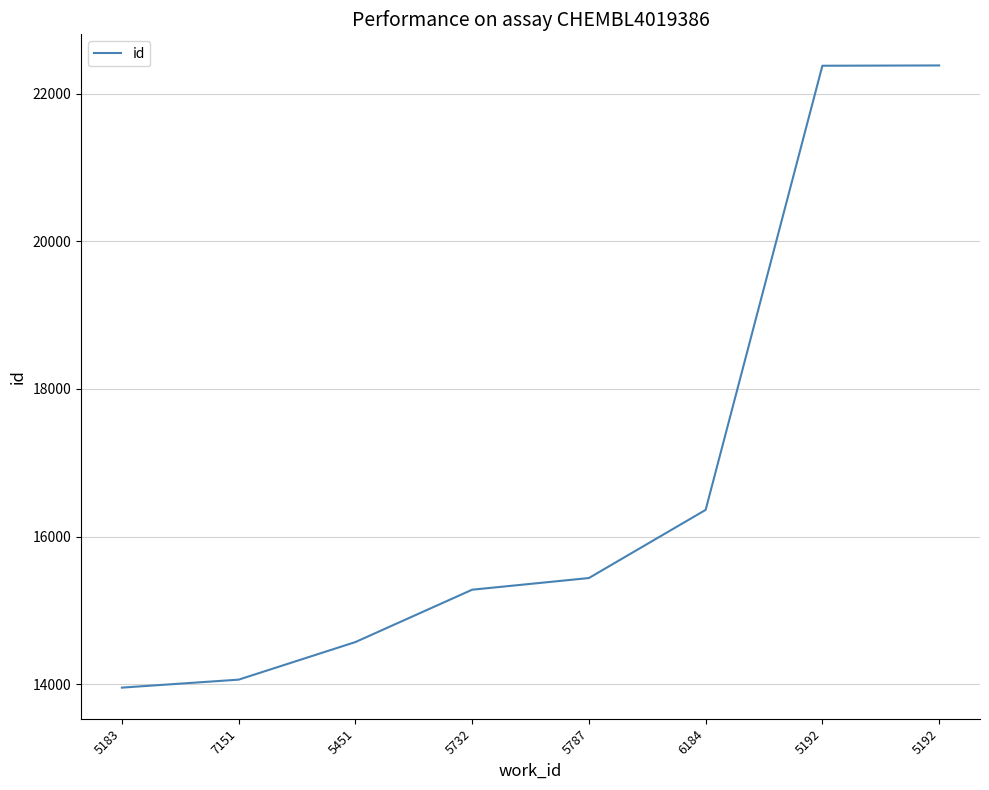

Count the number of data series in this chart.

1